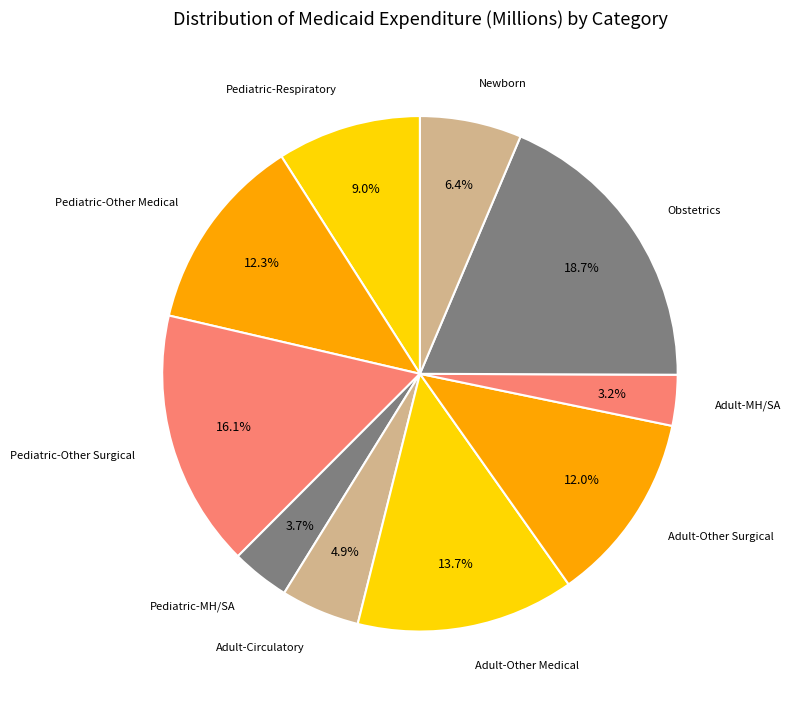

Which category has the smallest portion of the pie?

Adult-MH/SA